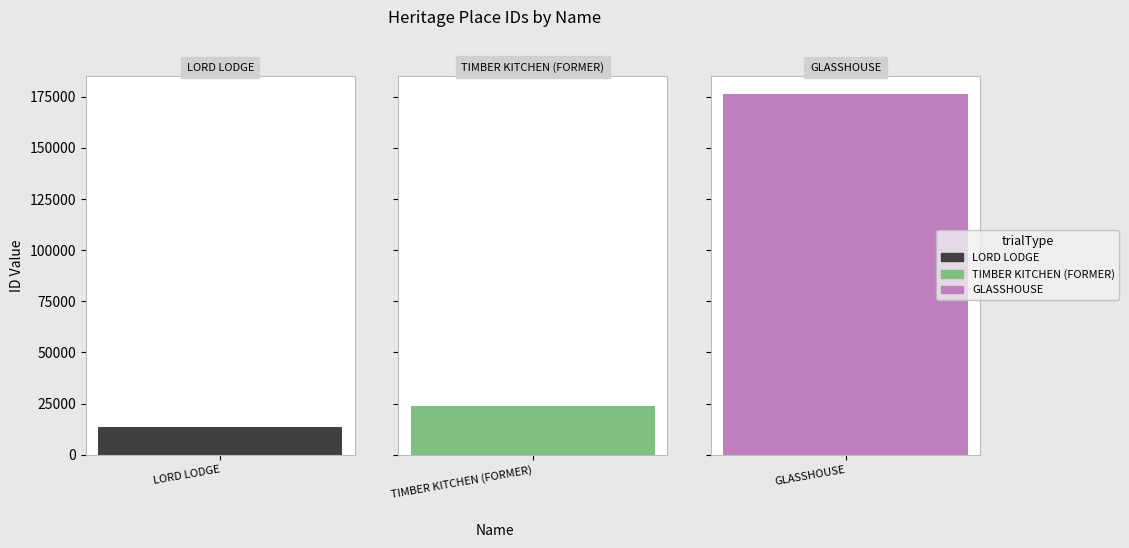

What is the label of the 2nd bar from the right?

TIMBER KITCHEN (FORMER)